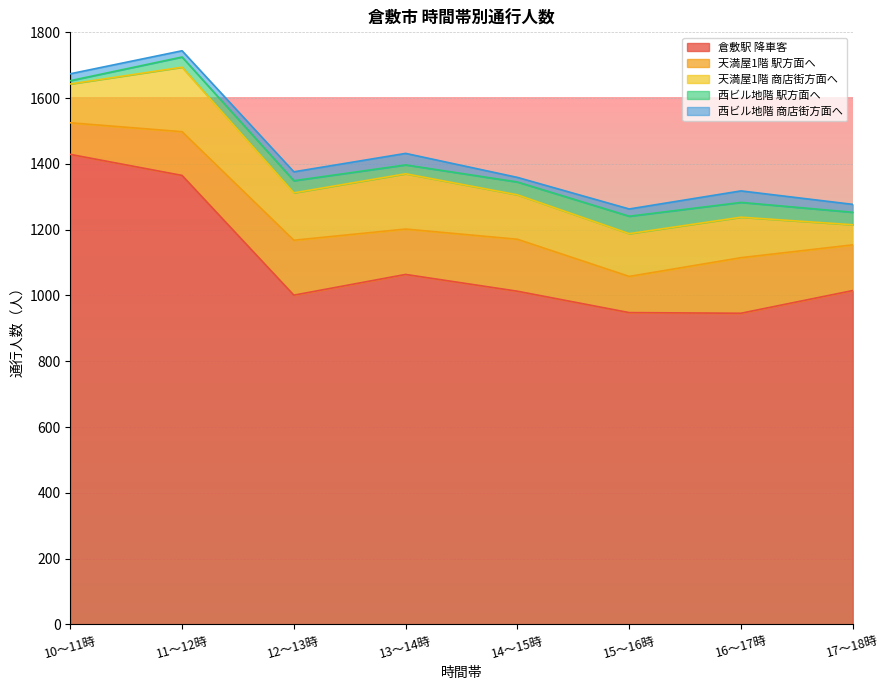

How many data points in 天満屋1階 商店街方面へ are less than 135?

4